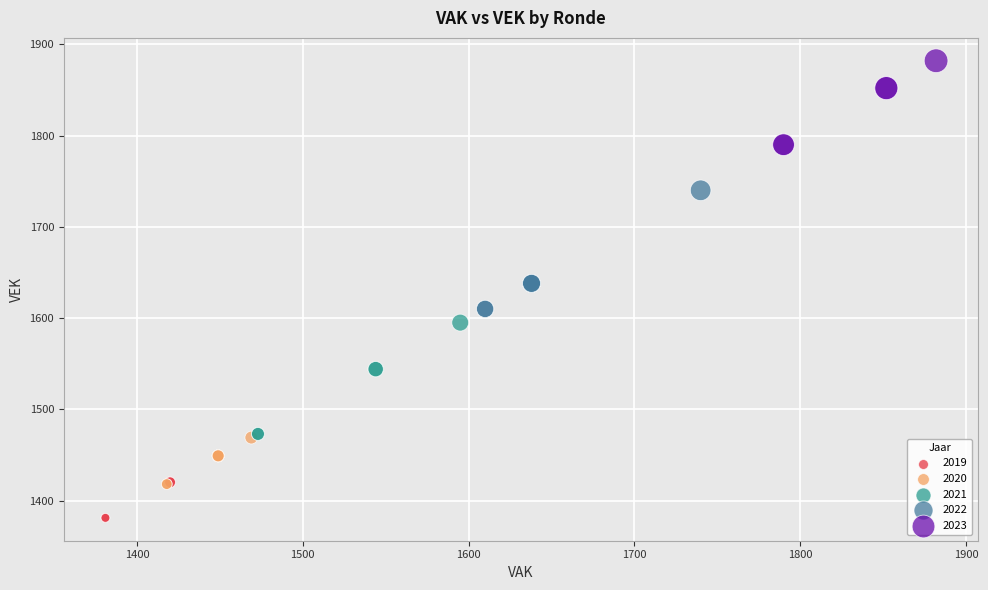

Which series reaches the minimum Y coordinate?

2019